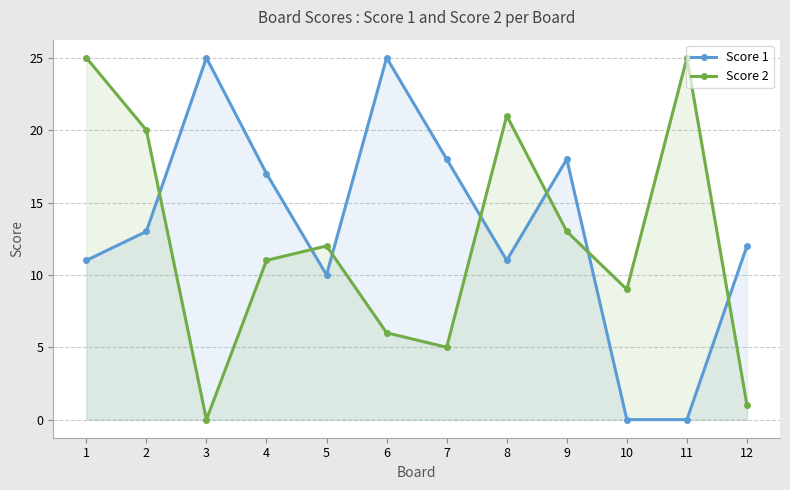

Reading left to right, extract all data points from this chart.

Score 1: 1=11	2=13	3=25	4=17	5=10	6=25	7=18	8=11	9=18	10=0	11=0	12=12
Score 2: 1=25	2=20	3=0	4=11	5=12	6=6	7=5	8=21	9=13	10=9	11=25	12=1